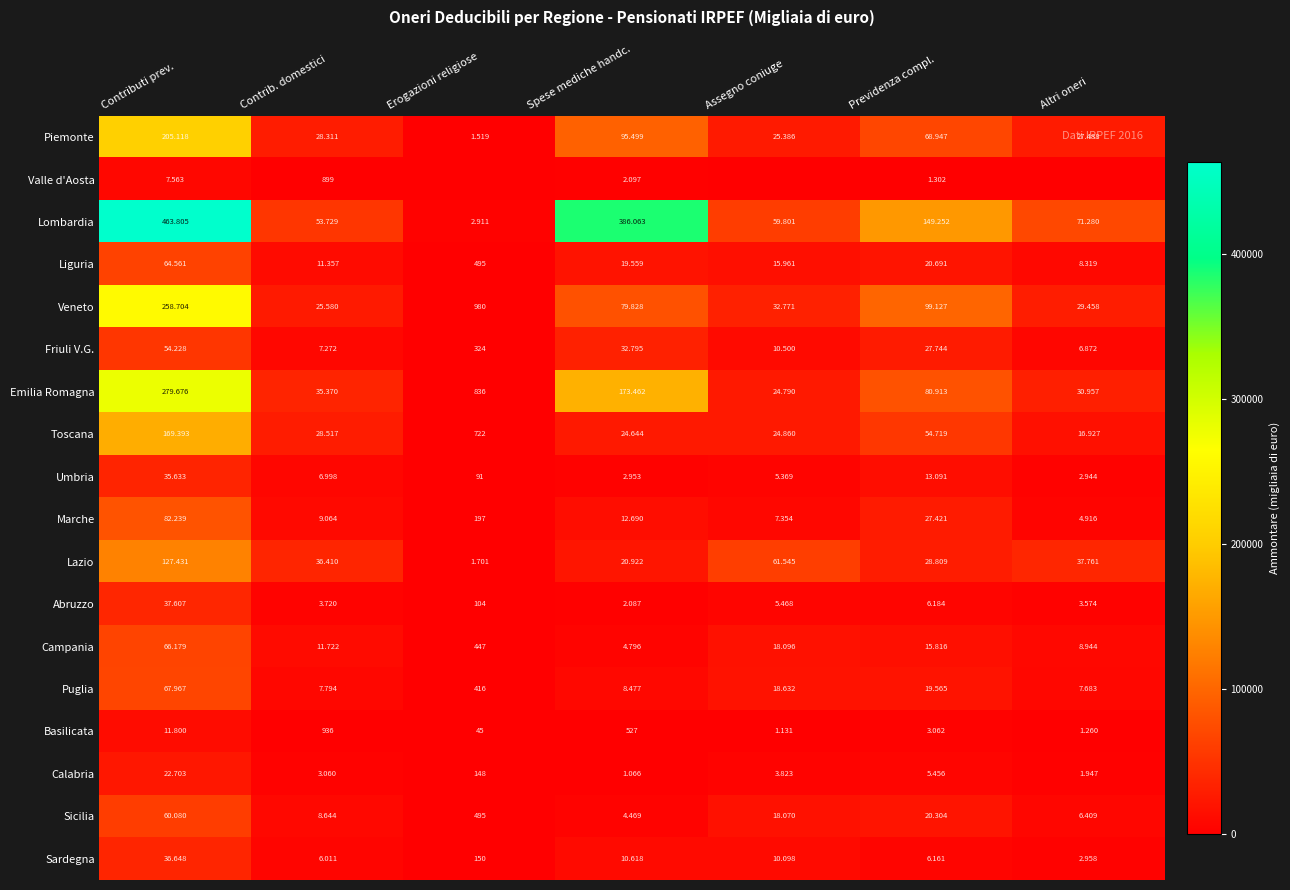

At which label does Valle d'Aosta reach its peak?

Contributi prev.